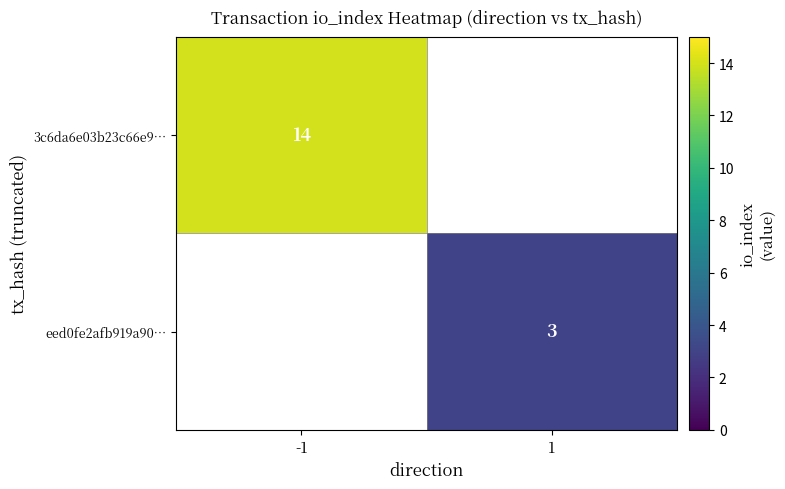

True or false: 3c6da6e03b23c66e9… has a value of 14 at -1.

True